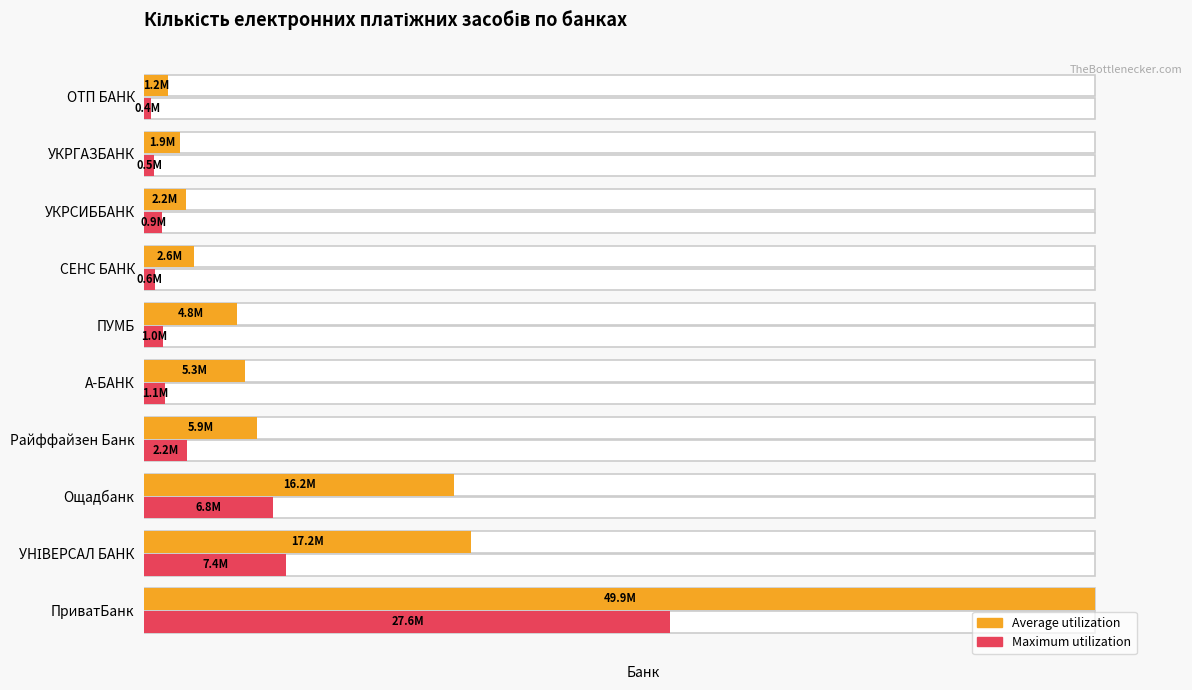

The Maximum utilization series shows 0.2 at ПриватБанк. True or false?

False